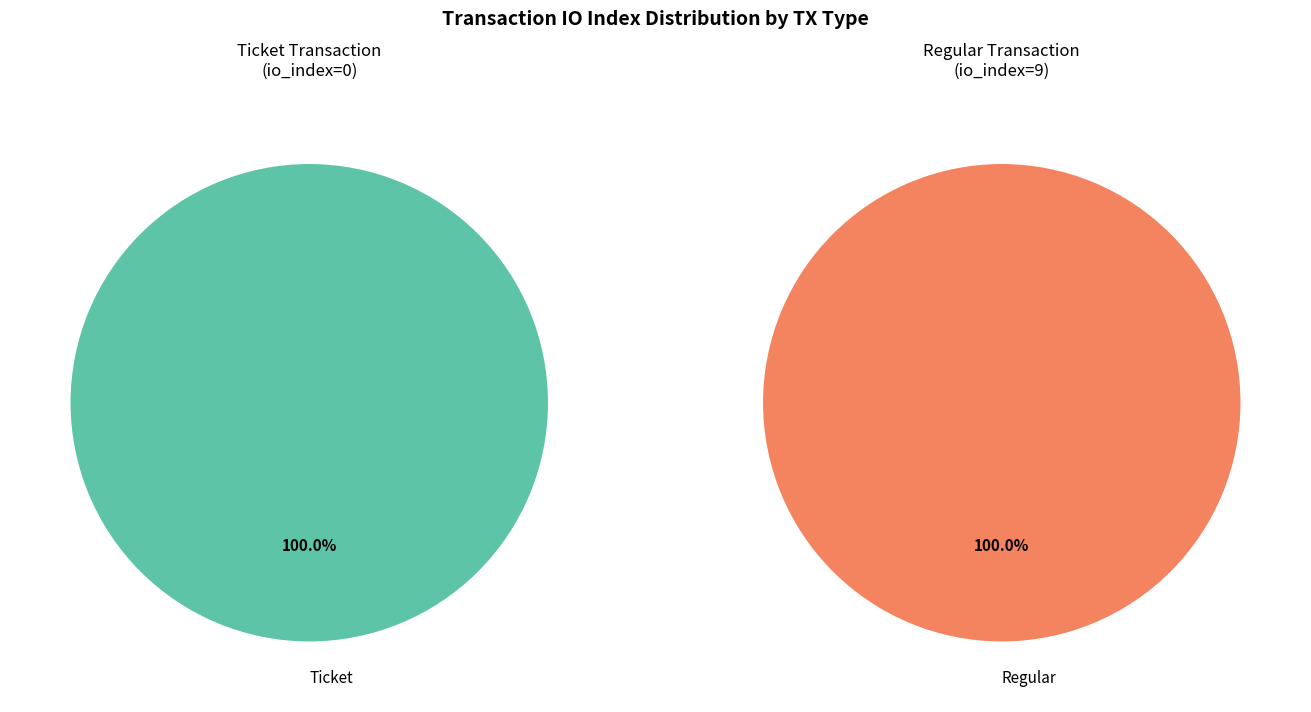

What percentage is the tx_index_9 slice, to the nearest percent?

100%